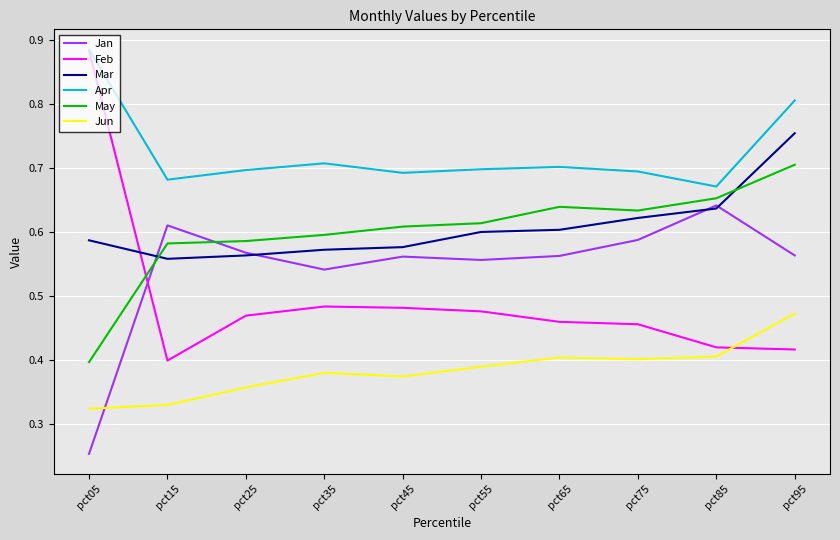

How many categories are shown in the chart?

10